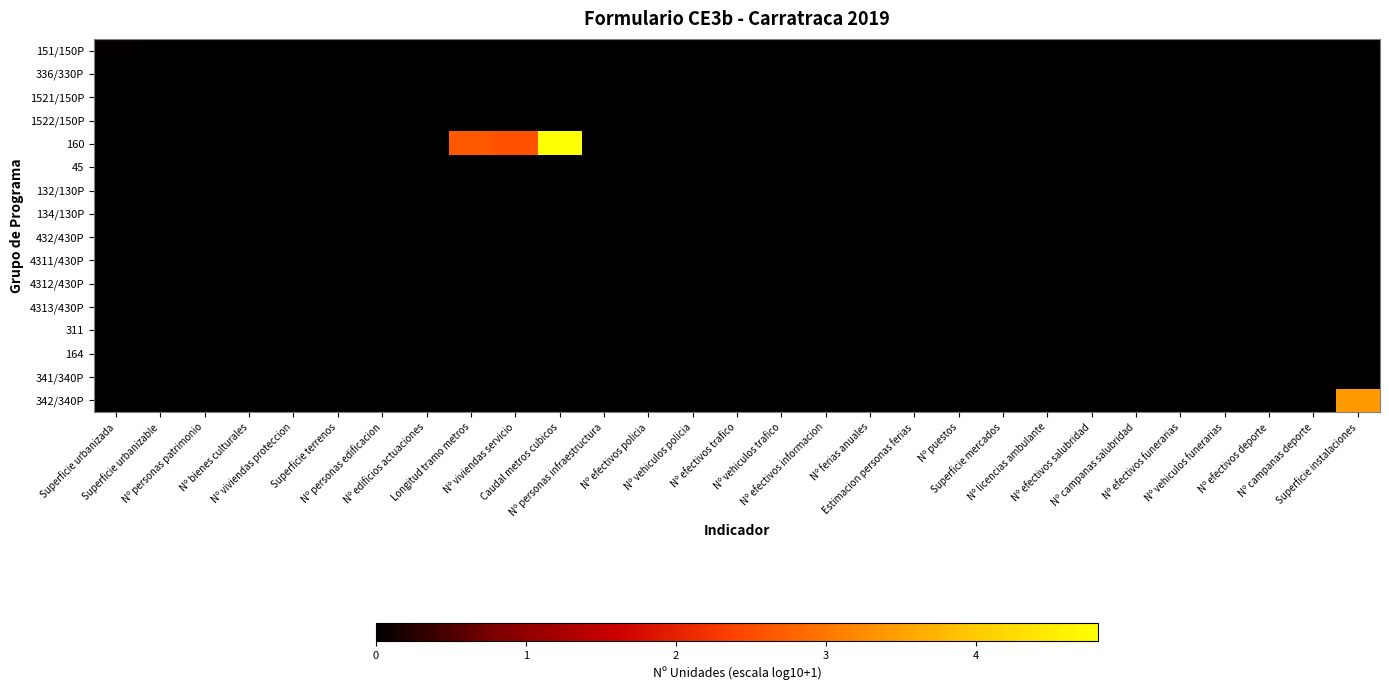

Between Nº campanas salubridad and Nº ferias anuales, which is larger?

Nº campanas salubridad